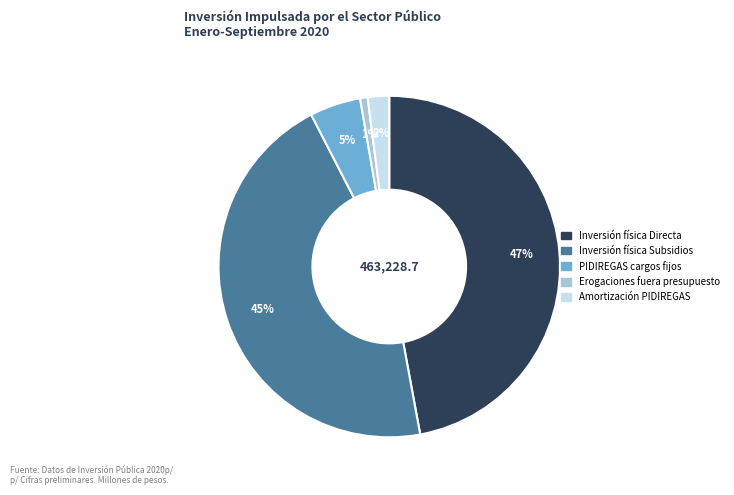

To the nearest percent, what is the average slice percentage?

20%